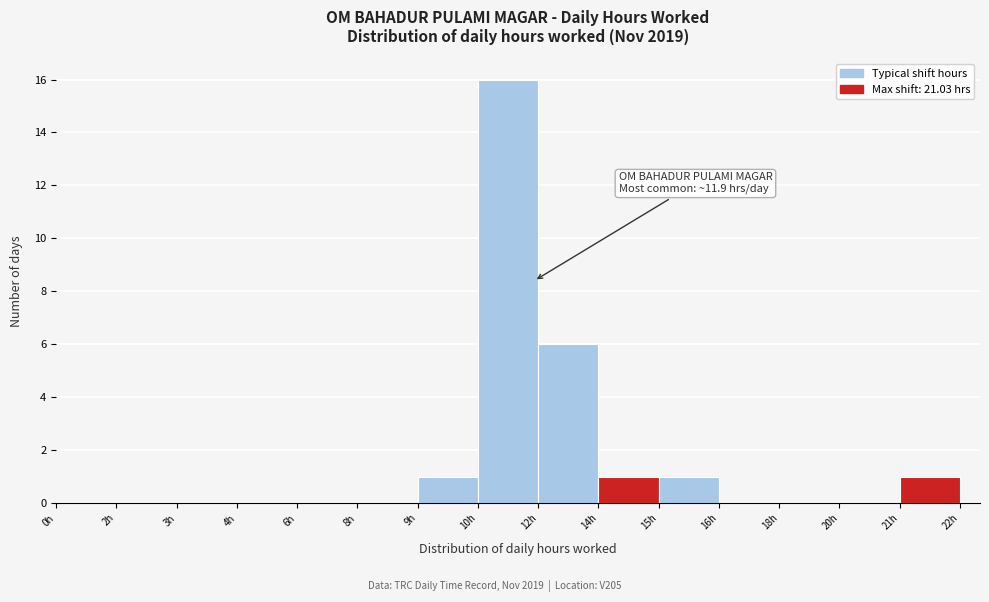

Reading left to right, transcribe all the data shown in this chart.

0h=0	2h=0	3h=0	4h=0	6h=0	8h=0	9h=1	10h=16	12h=6	14h=1	15h=1	16h=0	18h=0	20h=0	21h=1